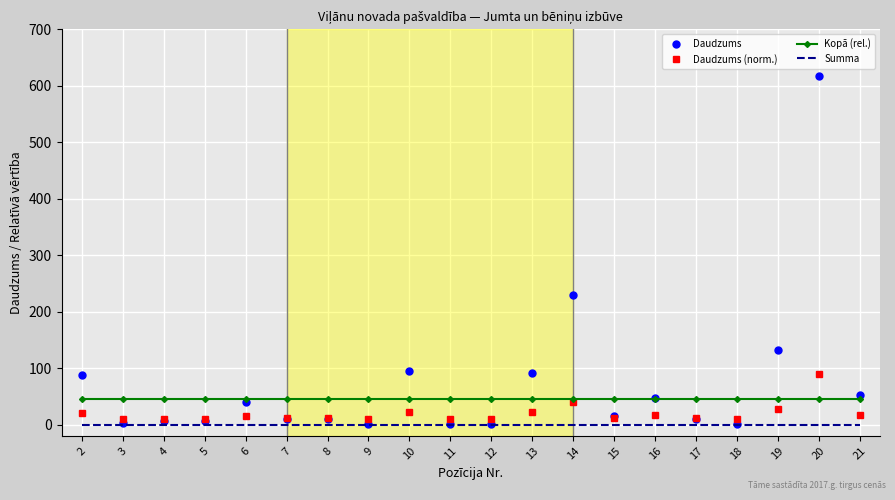

Which series has the largest total across all categories?

Daudzums